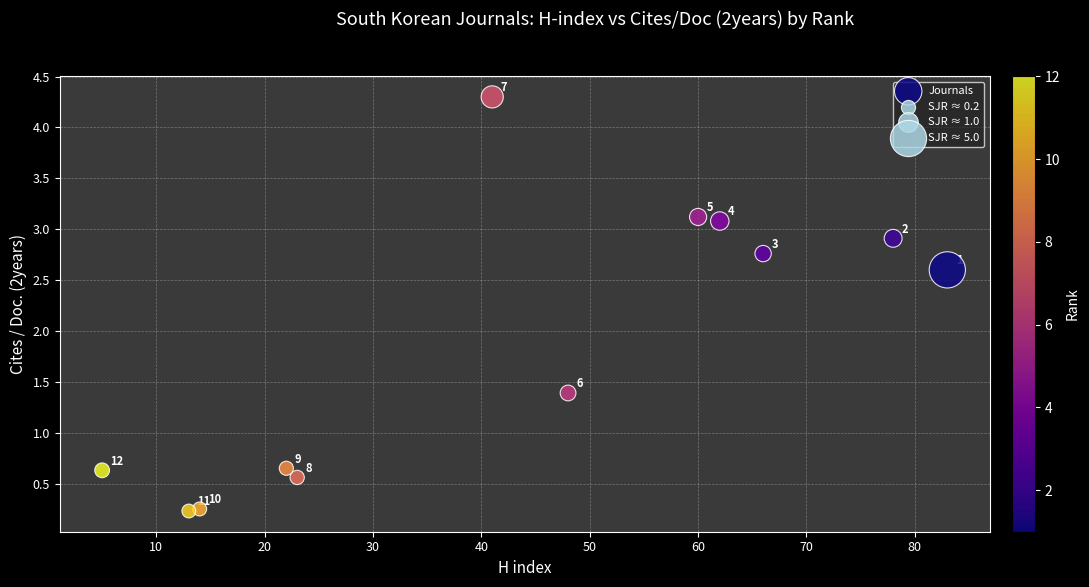

What Y value in the scatter plot is closest to 2?

2.6